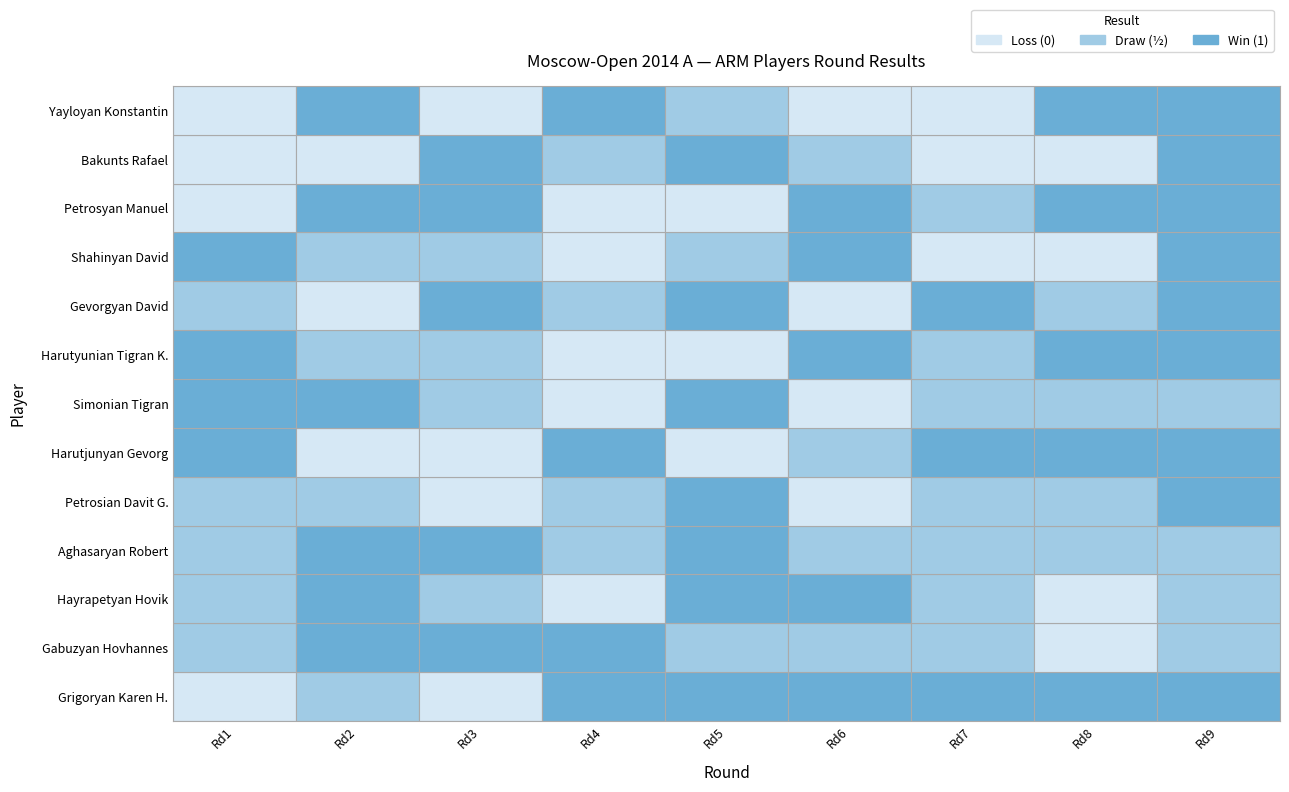

What is the highest value of the Gabuzyan Hovhannes series?

1.0